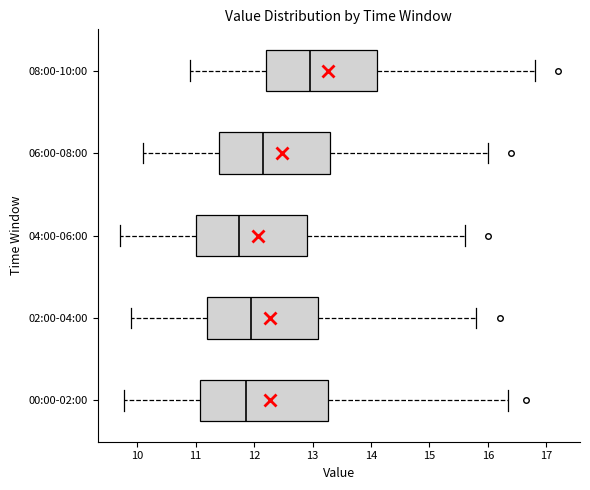

Where does the left whisker of the box for 04:00-06:00 end on the x-axis? The values are not printed on the chart, so give them approximately, as read against the axis.

9.7